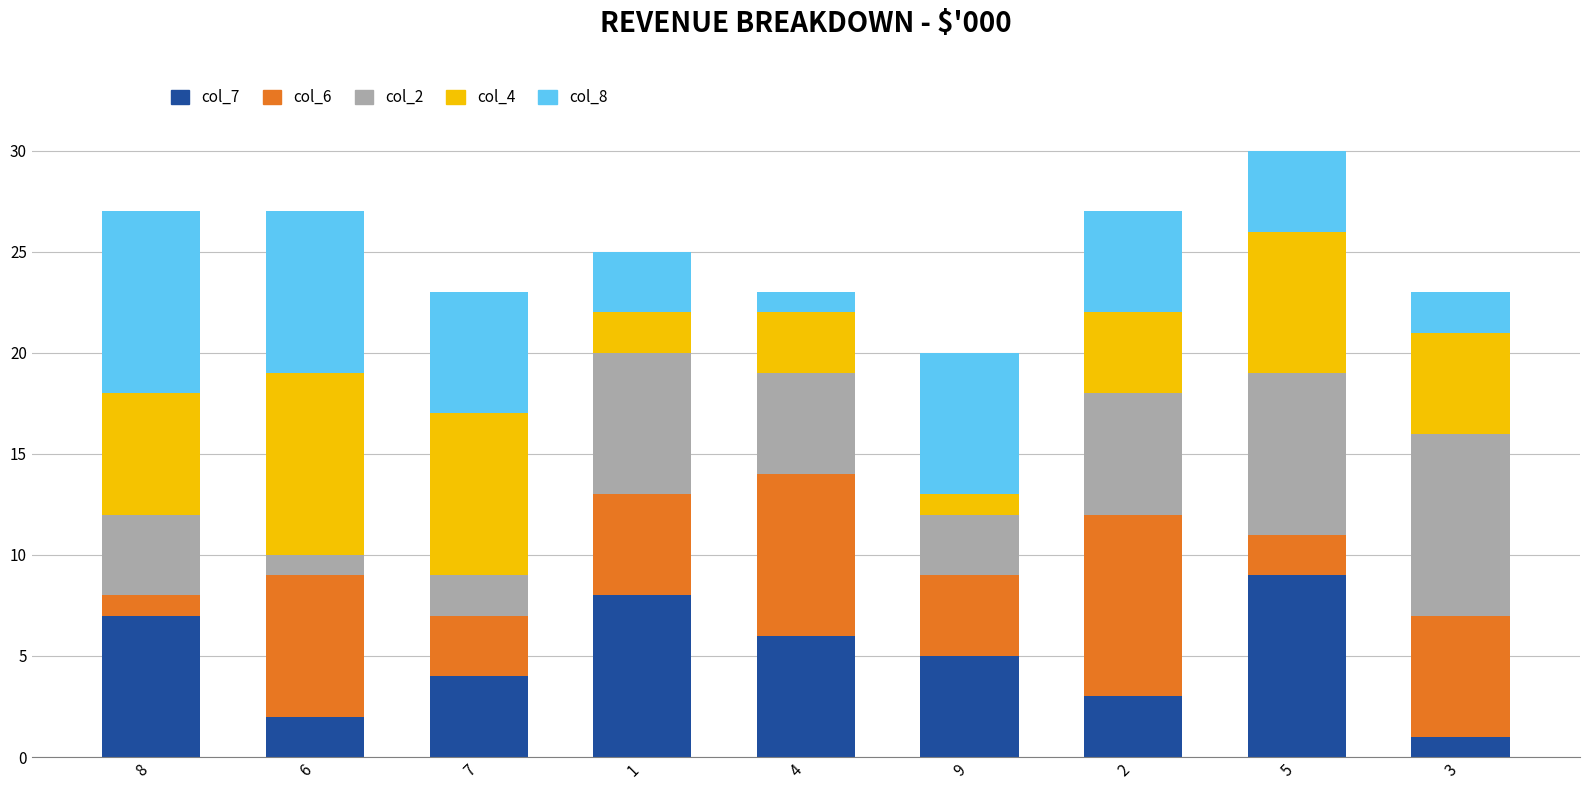

The col_7 series shows 2 at 4. True or false?

False